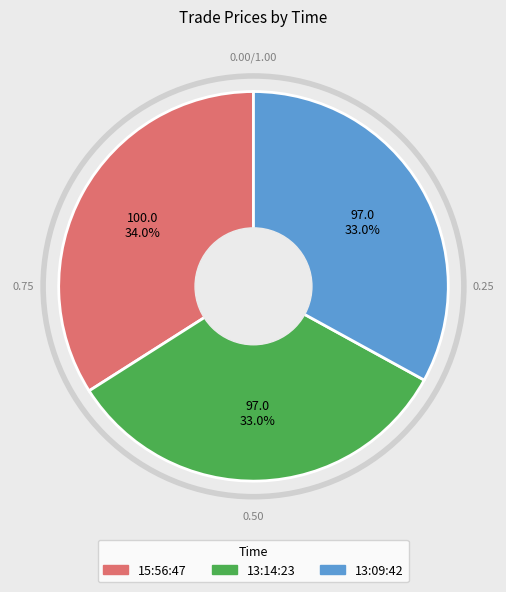

Approximately how many times larger is the value at 13:14:23 compared to 13:09:42?

1.0